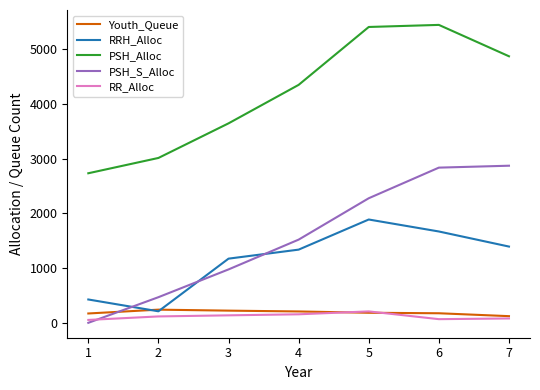

After their last crossing, which series has the higher values: Youth_Queue or PSH_S_Alloc?

PSH_S_Alloc